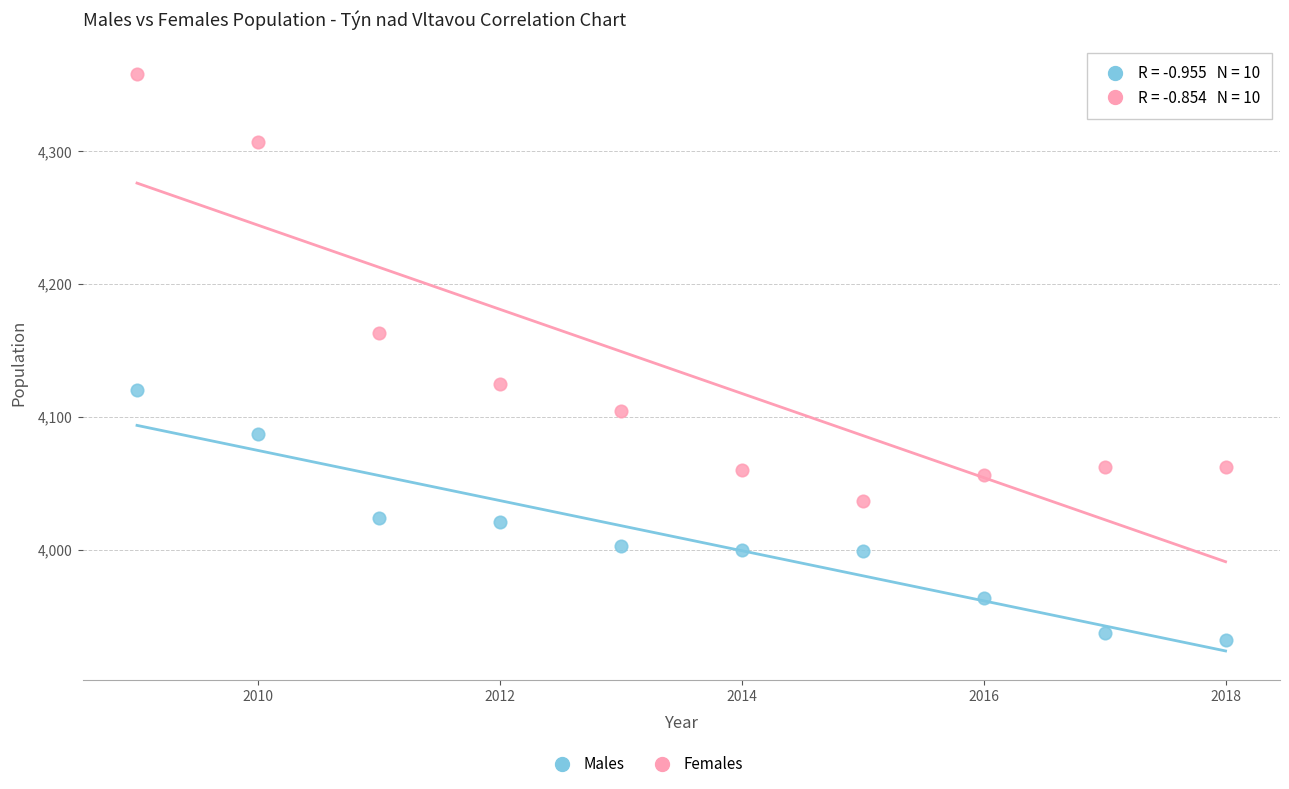

Which series contains the highest Y value?

Females